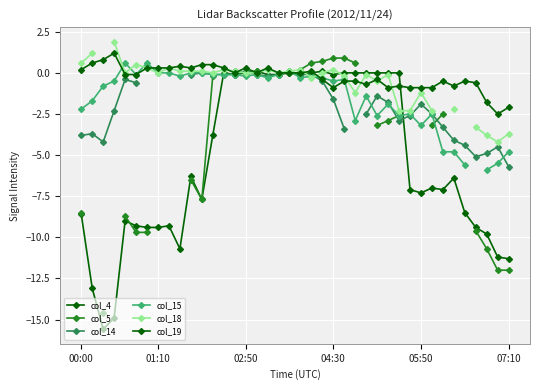

At how many categories does at least one series exceed 1?

2